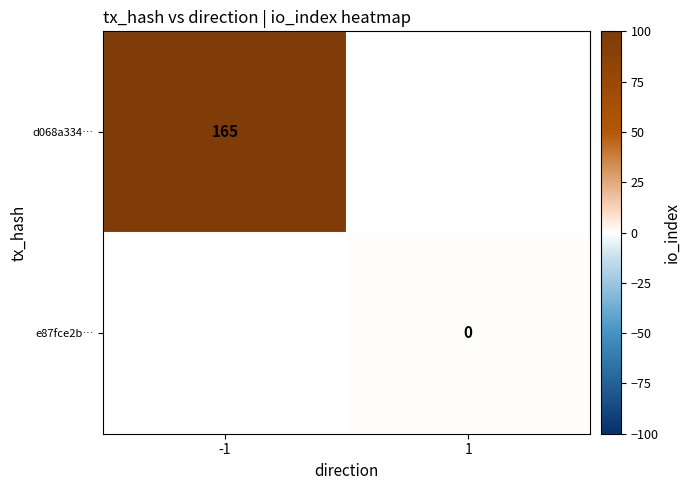

Which has a higher value, 1 or -1?

-1